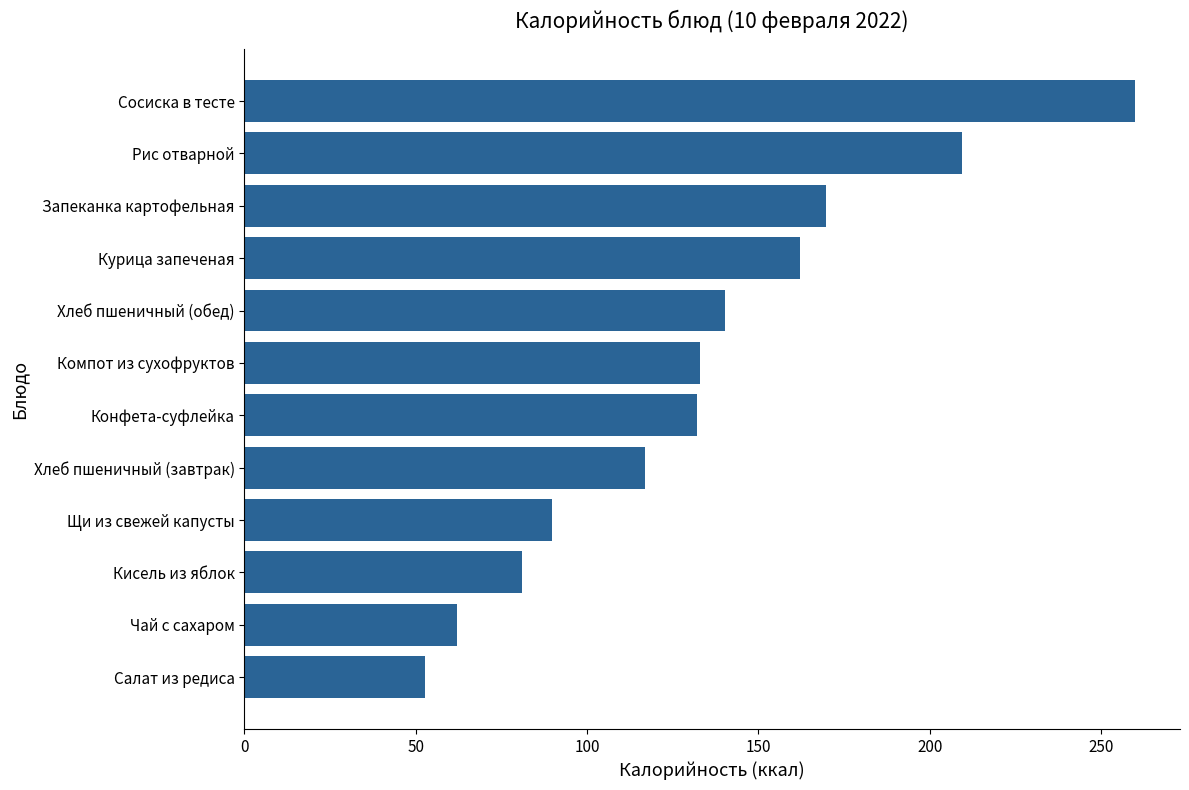

How many values are below 132?

5